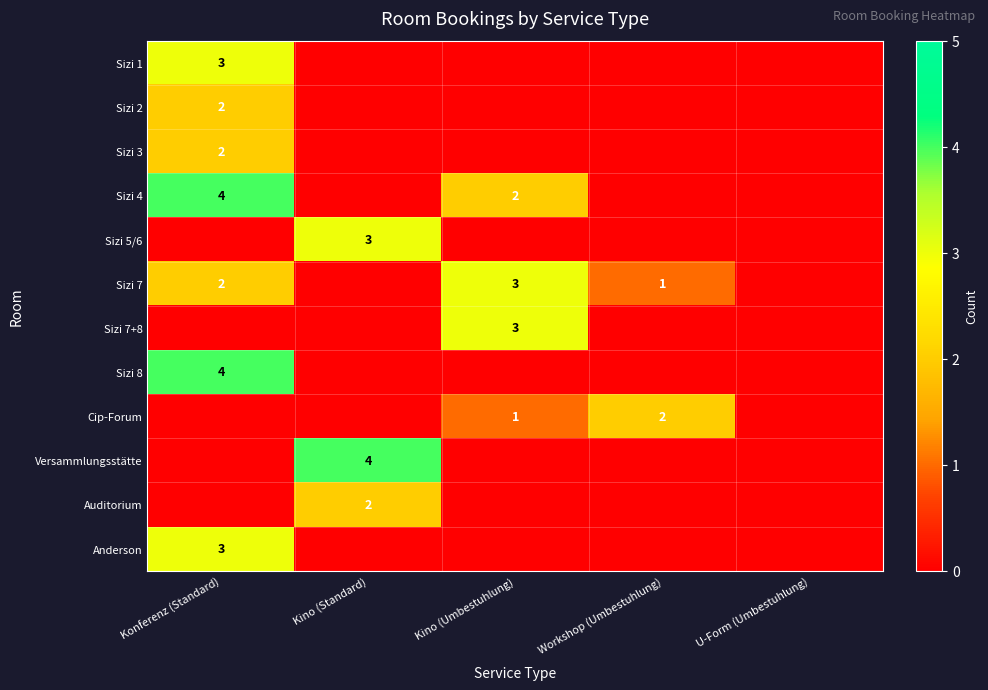

True or false: Sizi 2 has a value of 2 at Konferenz (Standard).

True